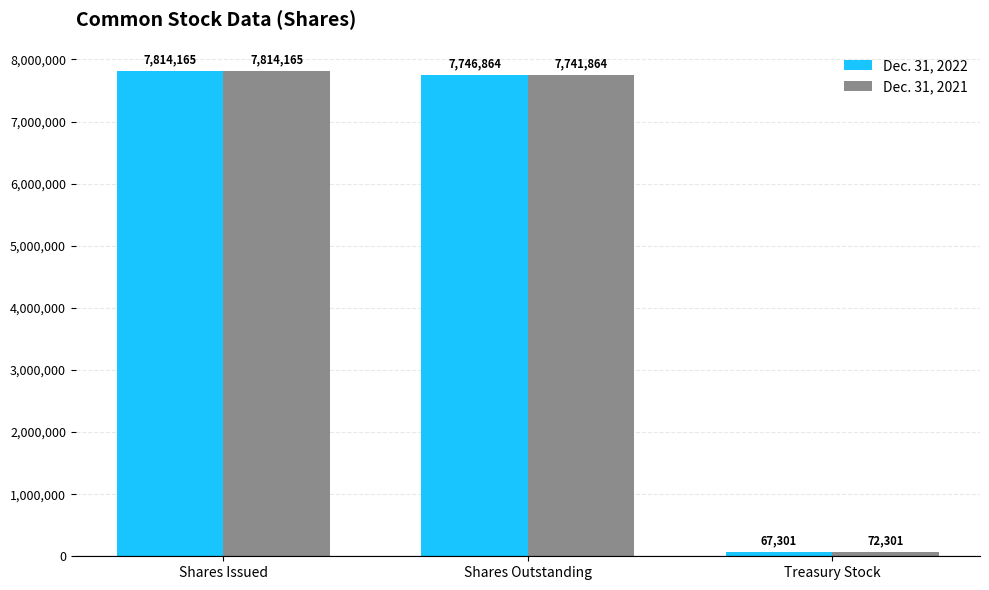

The value of Dec. 31, 2022 at Shares Outstanding is 3390291. True or false?

False